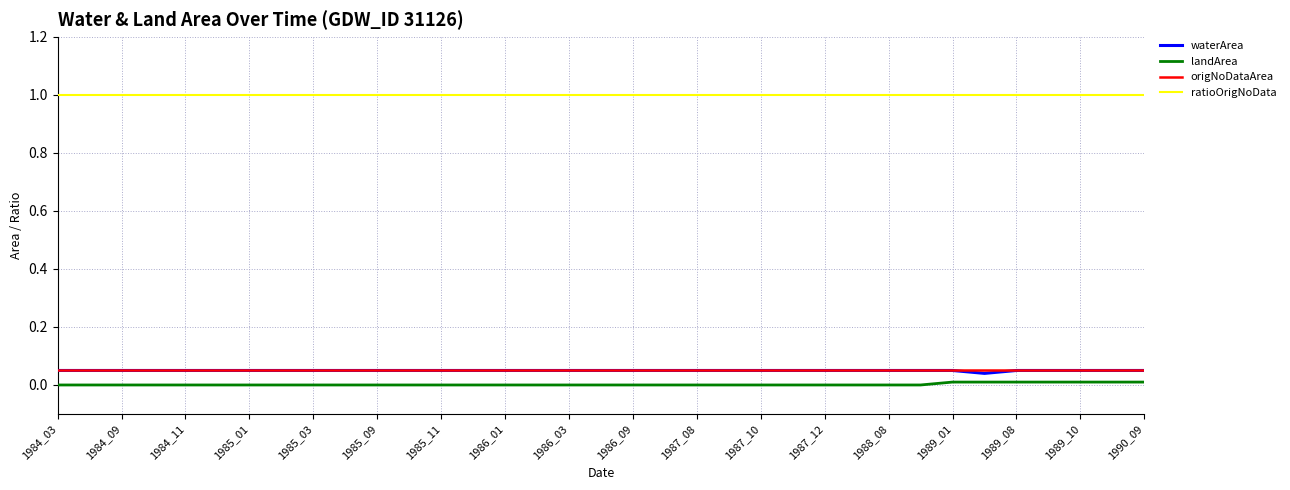

What is the greatest value displayed?

1.0